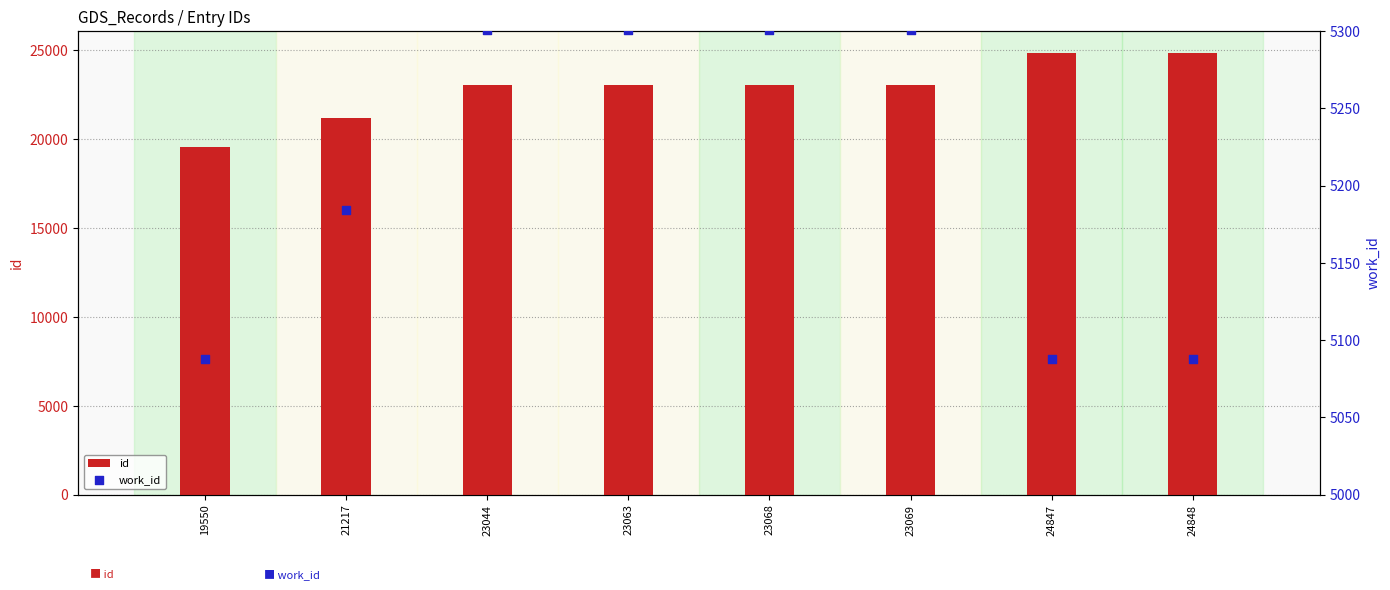

What are all the series names shown in the legend?

id, work_id